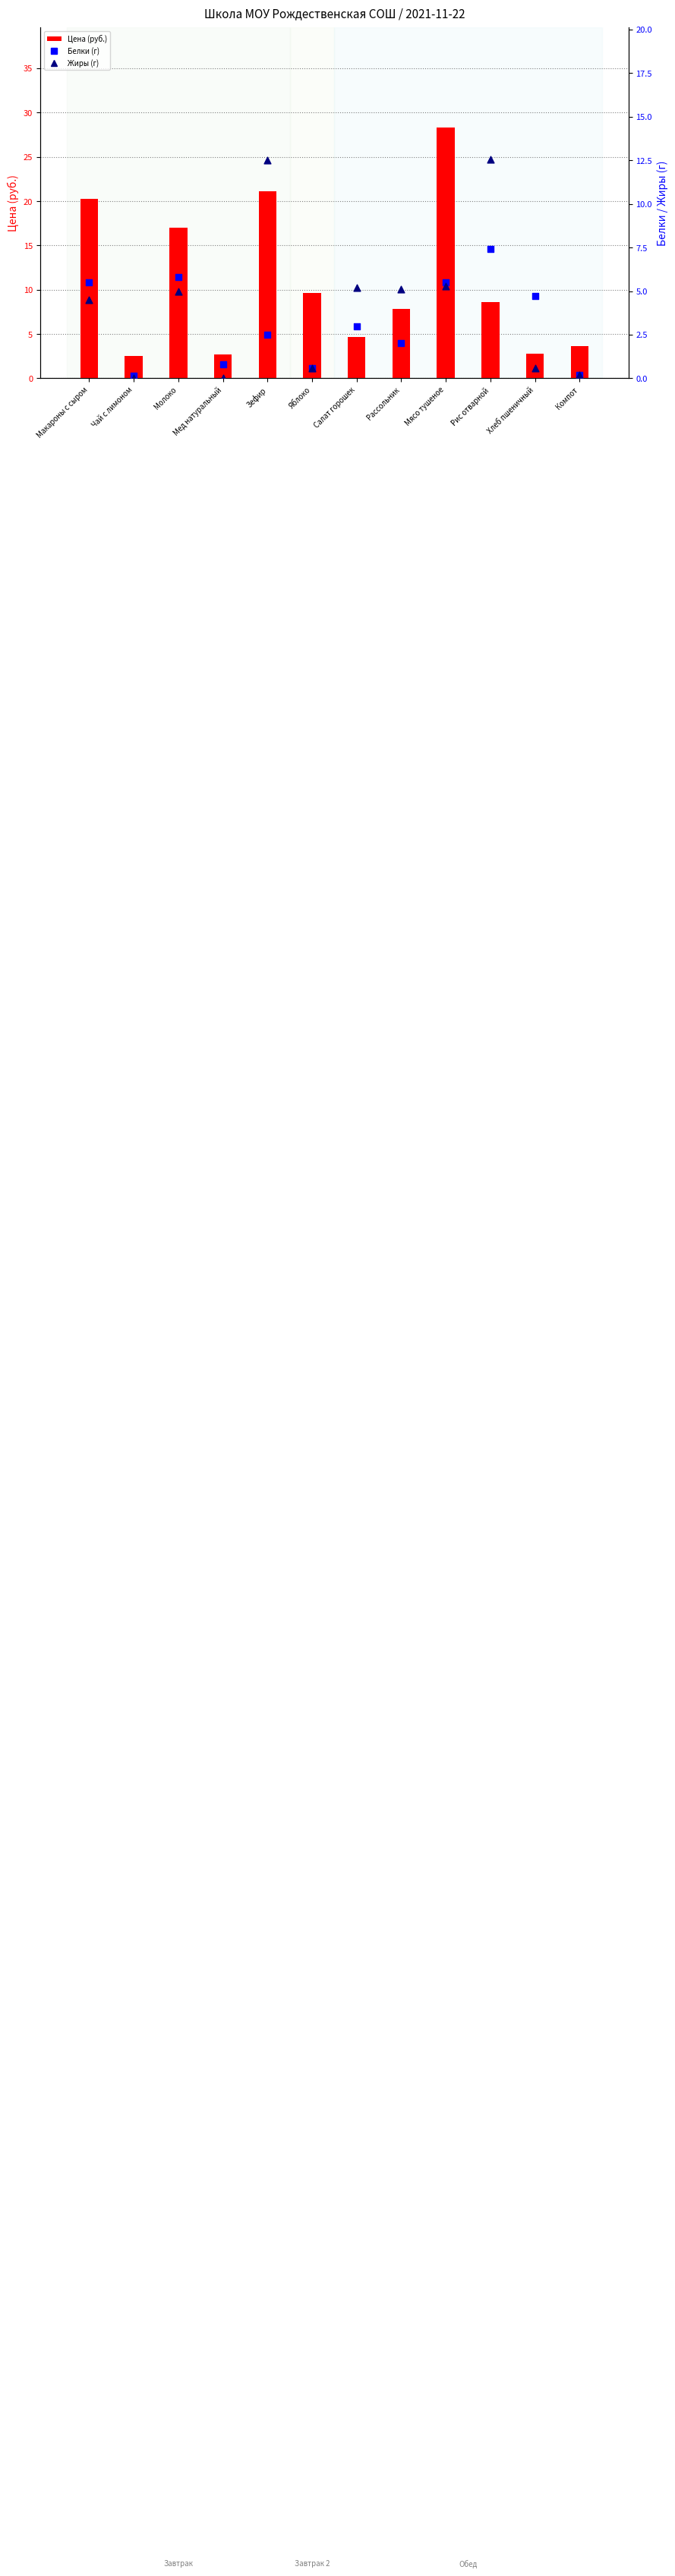

Which series contains the highest Y value?

Цена (руб.)